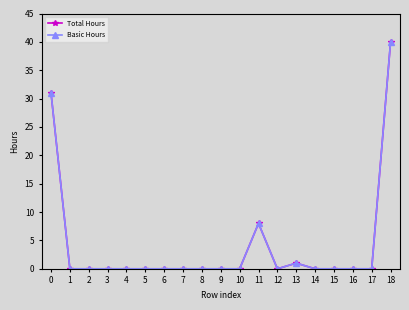

Rank the series at 2 from highest to lowest value.

Total Hours, Basic Hours